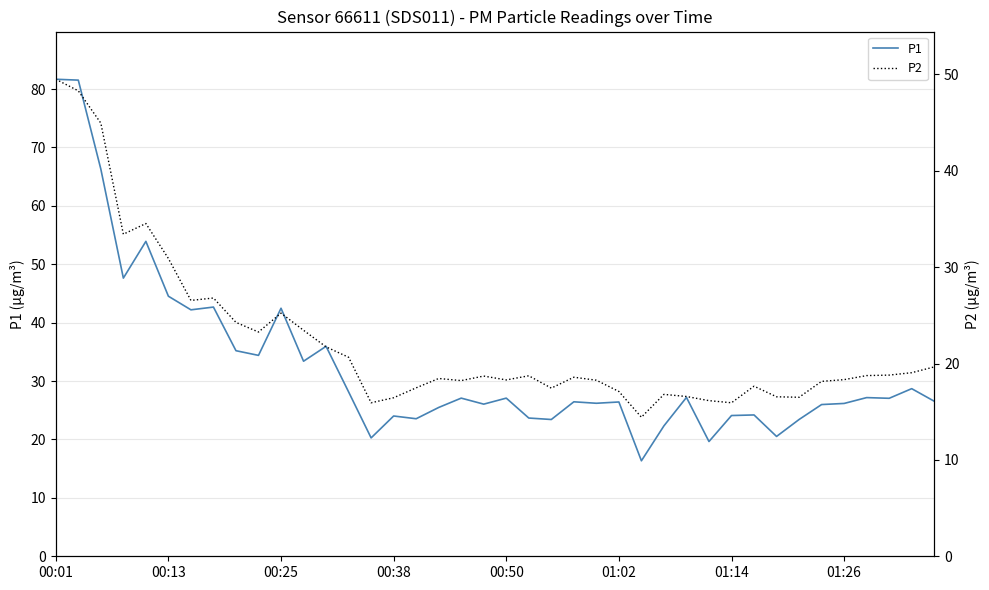

The value of P1 at 28 is 15.0. True or false?

False